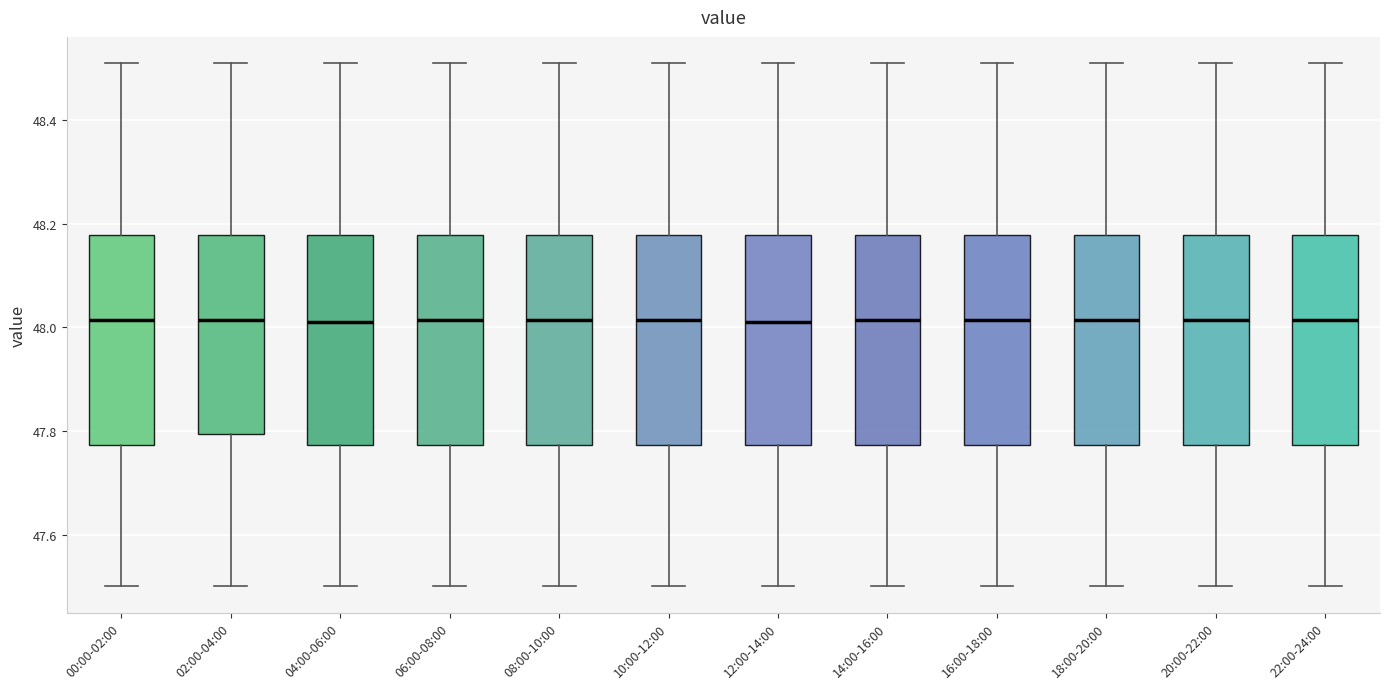

Where does the upper whisker of the box for 16:00-18:00 end on the y-axis? The values are not printed on the chart, so give them approximately, as read against the axis.

48.52